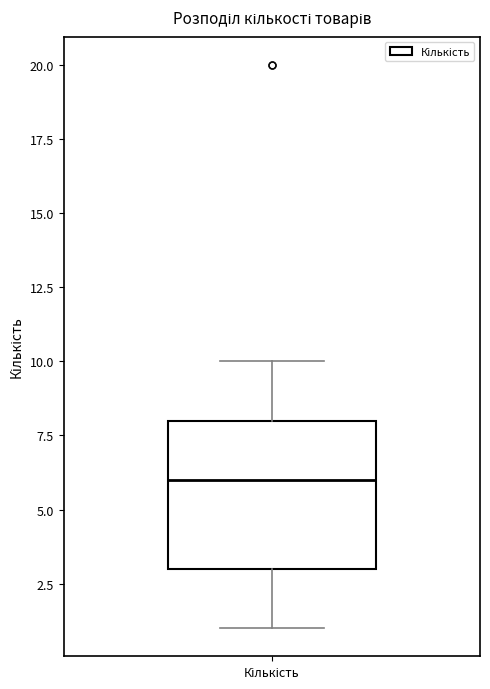

Read this box plot against the y-axis: the position of the median line, the range covered by the box, and the ends of both whiskers. The values are not printed on the chart, so give them approximately, as read against the axis.

median 6, box 3 to 8, whiskers 1 to 10